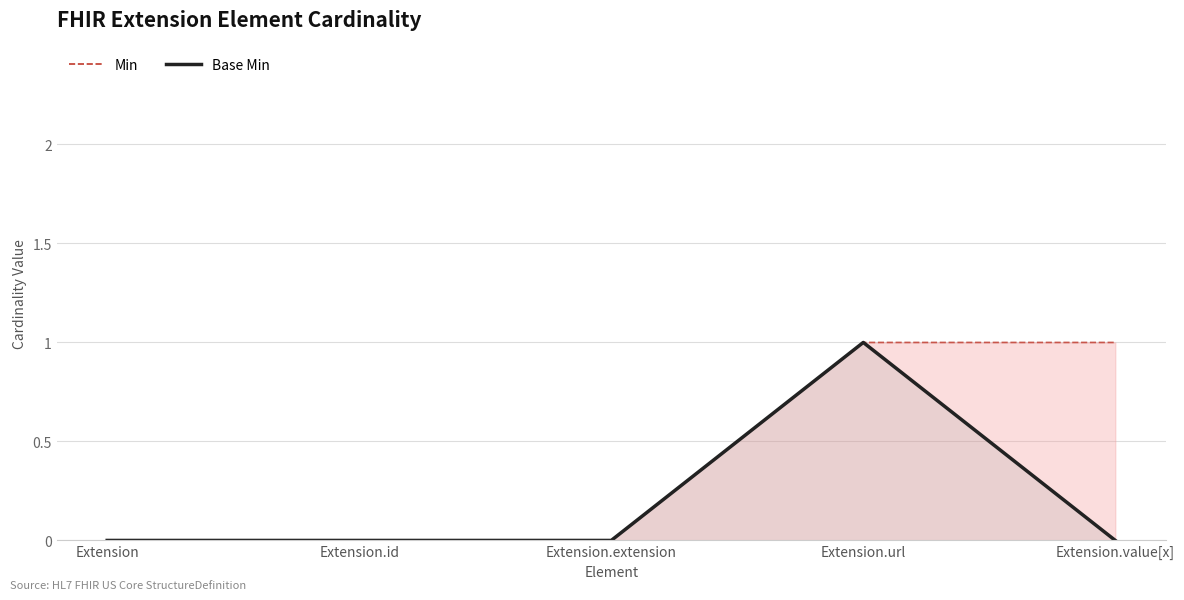

True or false: the data has more than 1 interior local peaks.

False